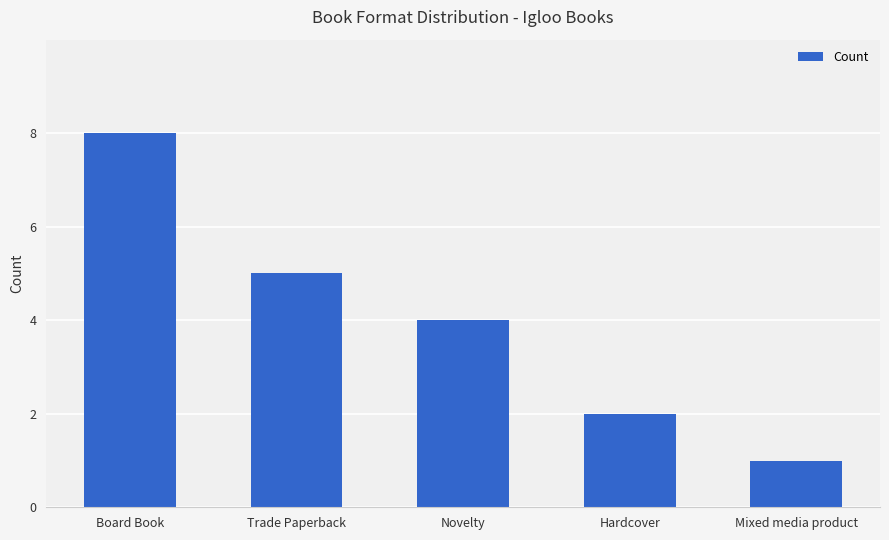

What is the difference between the second highest and minimum values?

4